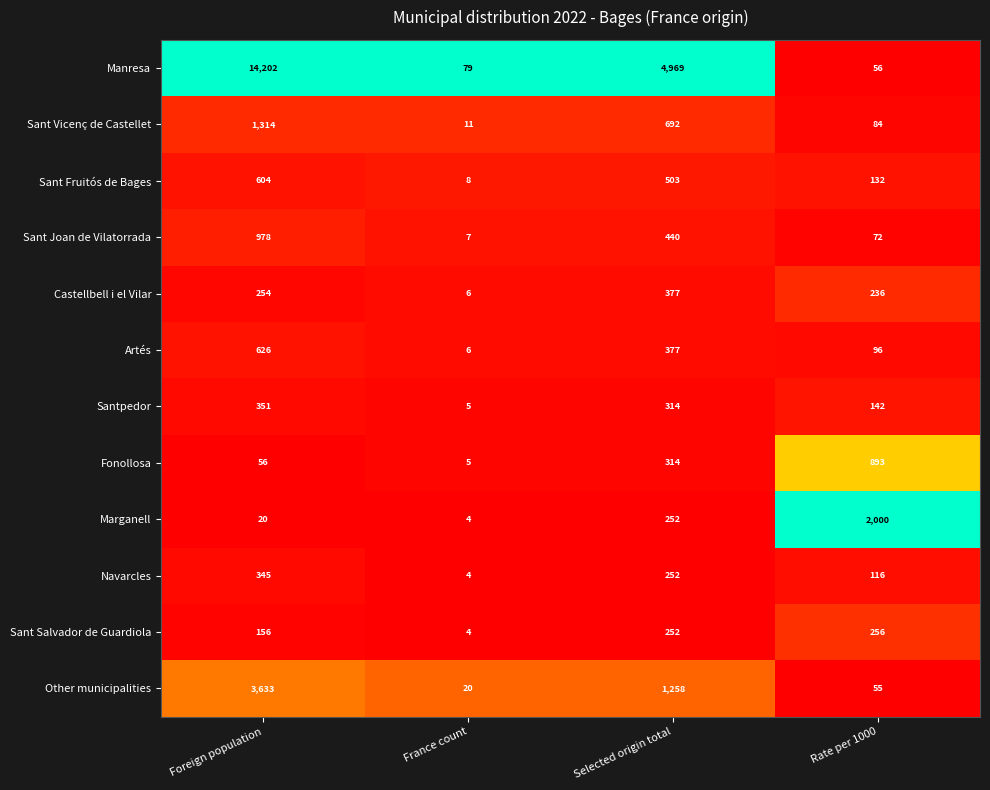

What is the maximum value shown in the chart?

14202